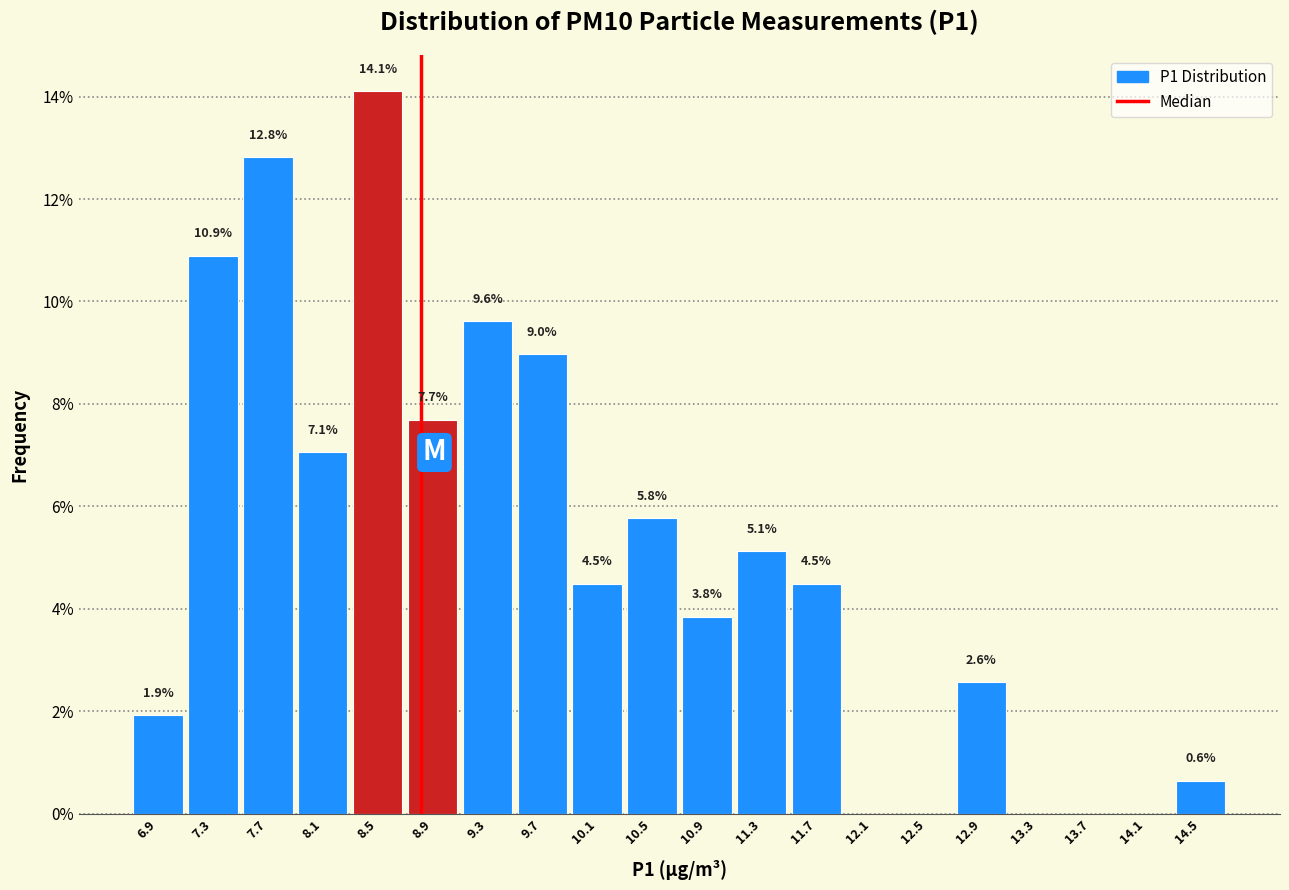

Over which range of the x-axis is the bar tallest?

8.30 to 8.70